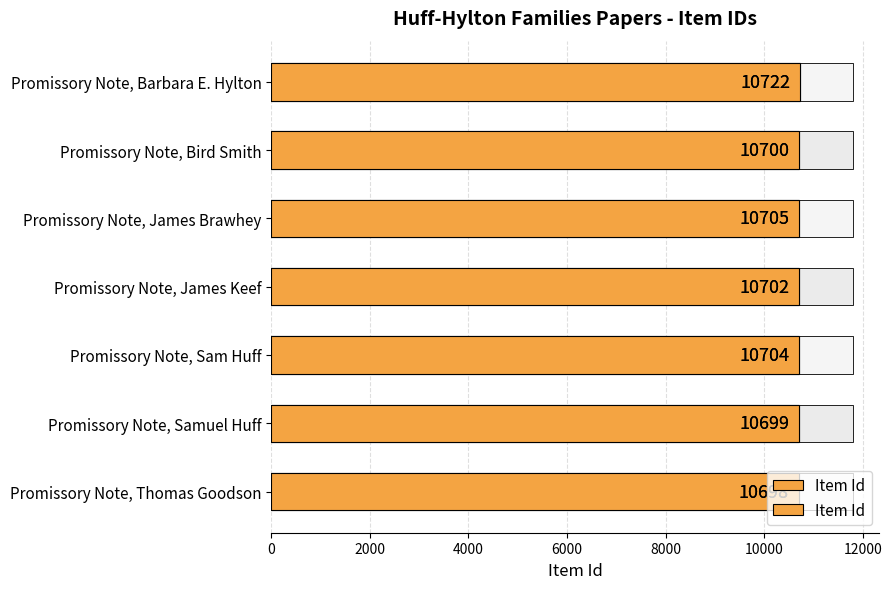

Reading right to left, list all the values displayed in this chart.

10698	10699	10704	10702	10705	10700	10722